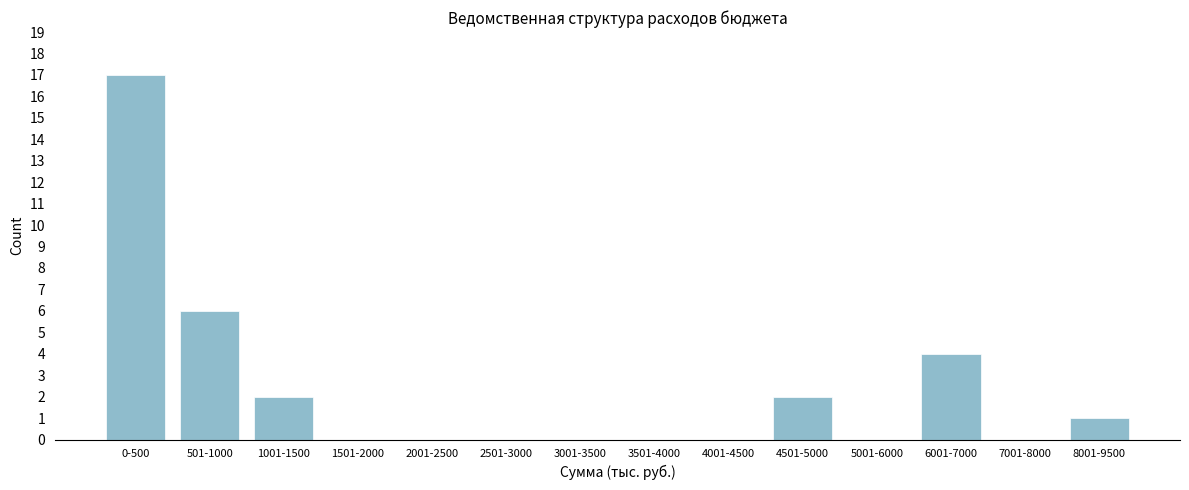

Reading left to right, what are all the values shown in this chart?

0-500=17	501-1000=6	1001-1500=2	1501-2000=0	2001-2500=0	2501-3000=0	3001-3500=0	3501-4000=0	4001-4500=0	4501-5000=2	5001-6000=0	6001-7000=4	7001-8000=0	8001-9500=1